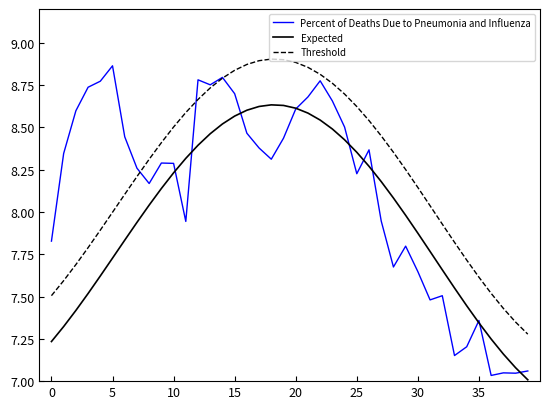

Which series has the largest total across all categories?

Threshold